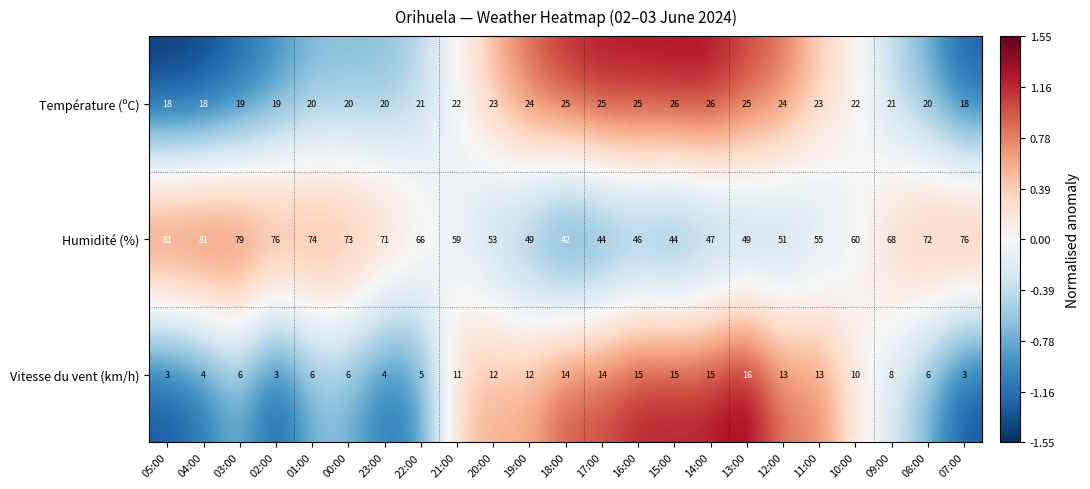

At which label is Humidité (%) closest to 61?

10:00